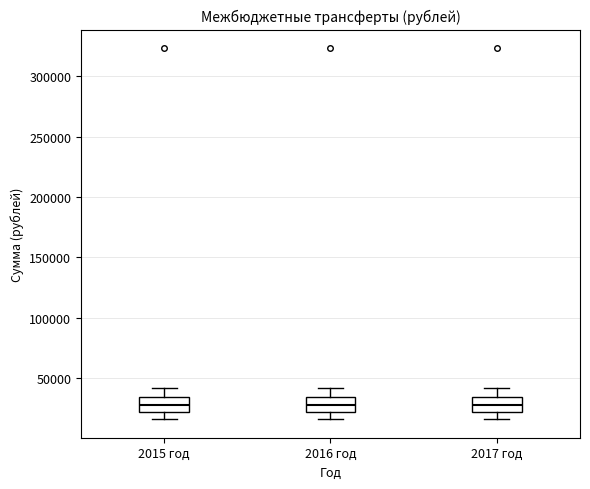

Reading left to right, transcribe this box plot: for each box, give where its median line is, the range the box spans, and where its two whiskers end, as read against the y-axis. The values are not printed on the chart, so give them approximately, as read against the axis.

2015 год: median 30000, box 20000 to 35000, whiskers 15000 to 40000
2016 год: median 30000, box 20000 to 35000, whiskers 15000 to 40000
2017 год: median 30000, box 20000 to 35000, whiskers 15000 to 40000